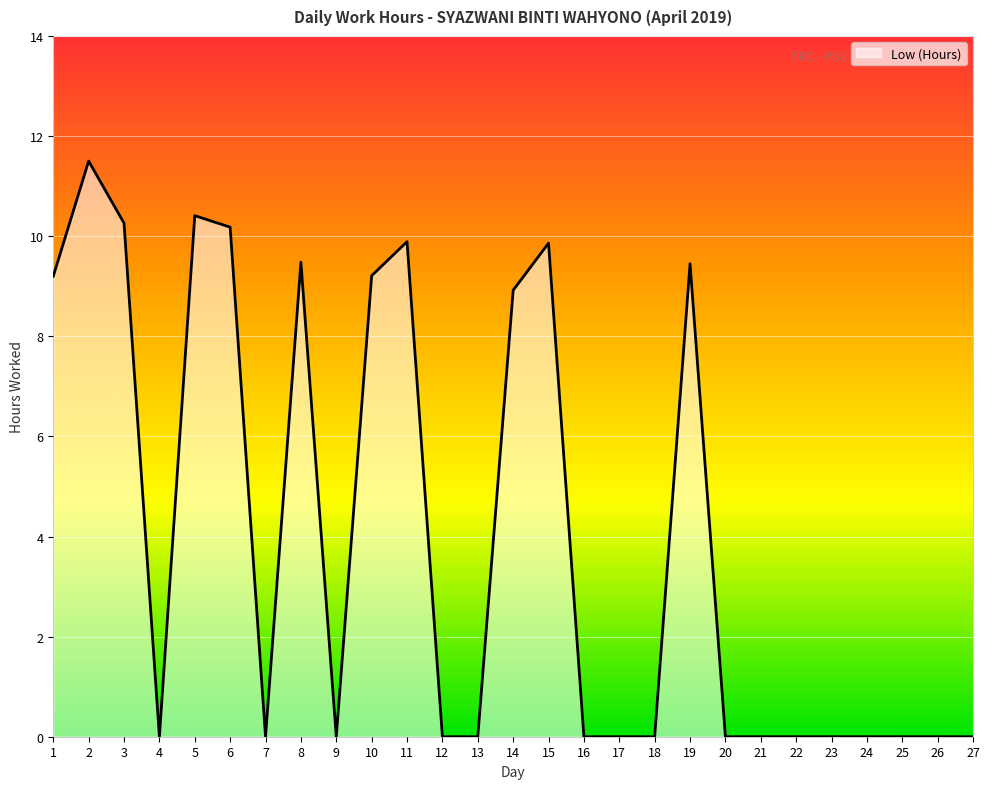

True or false: the data shows 0.0 at 25.

True